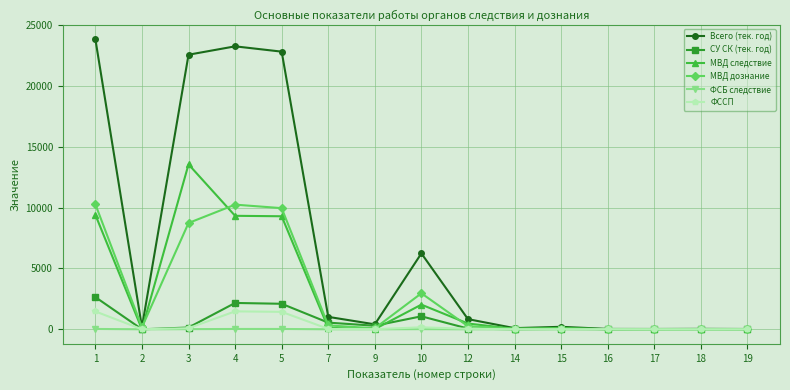

Rank the series by their maximum value, from lowest to highest.

ФСБ следствие, ФССП, СУ СК (тек. год), МВД дознание, МВД следствие, Всего (тек. год)